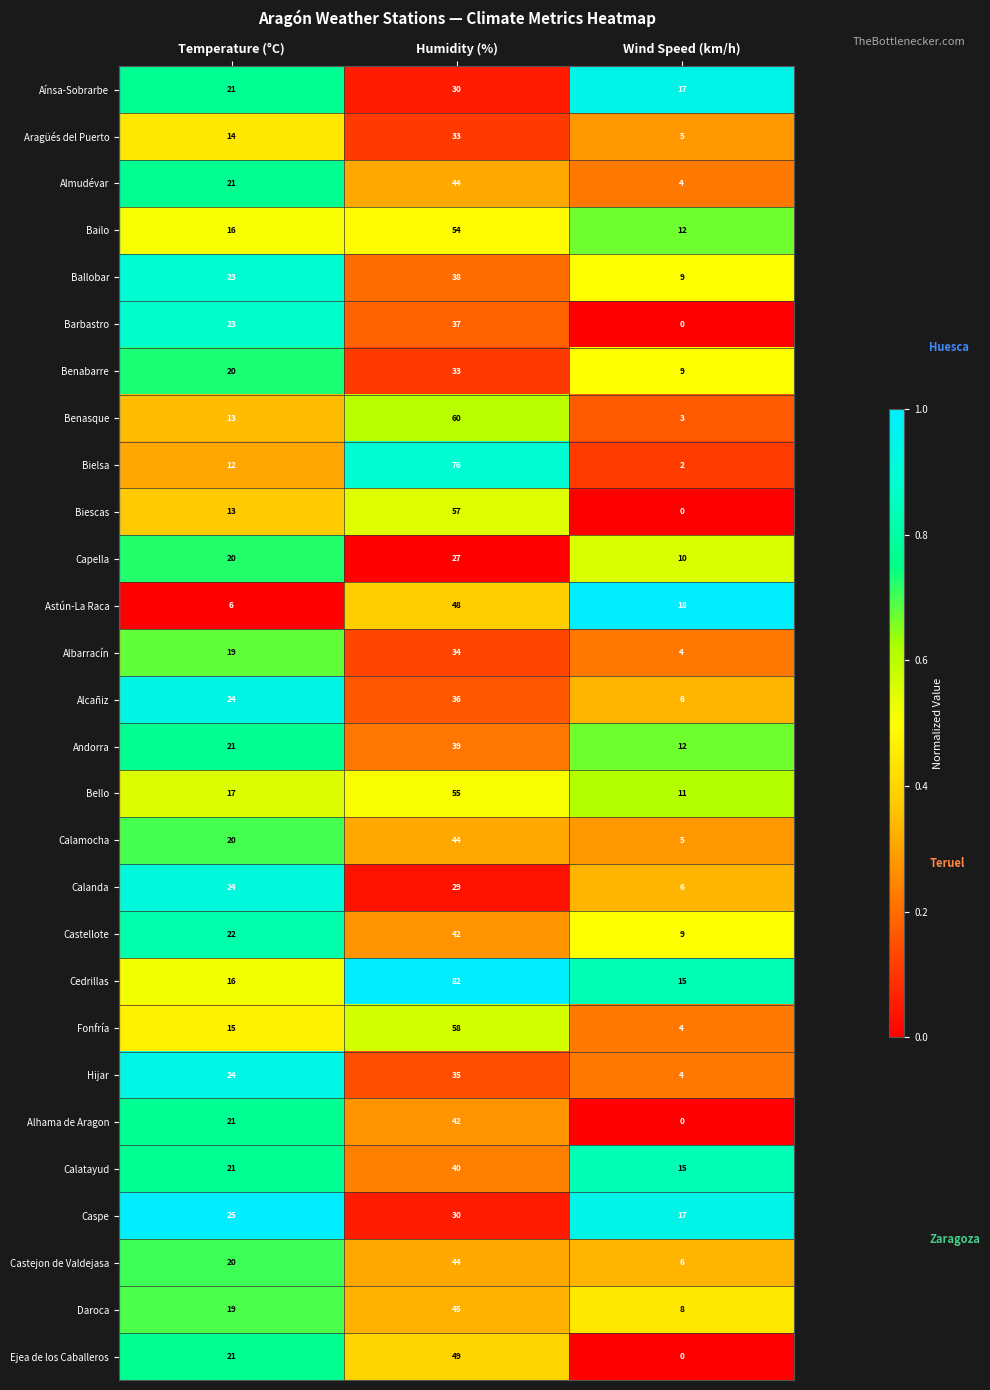

The Albarracín series shows 4 at Wind Speed (km/h). True or false?

True